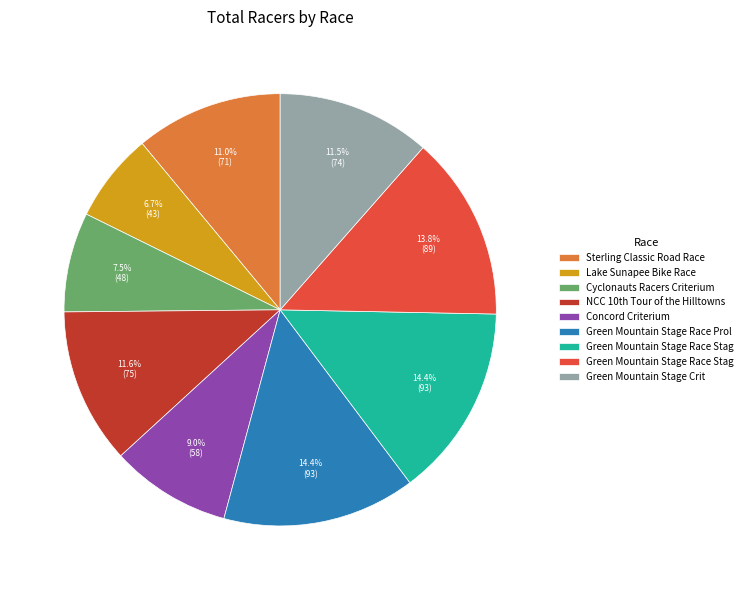

Is there any slice that represents more than half of the pie?

No